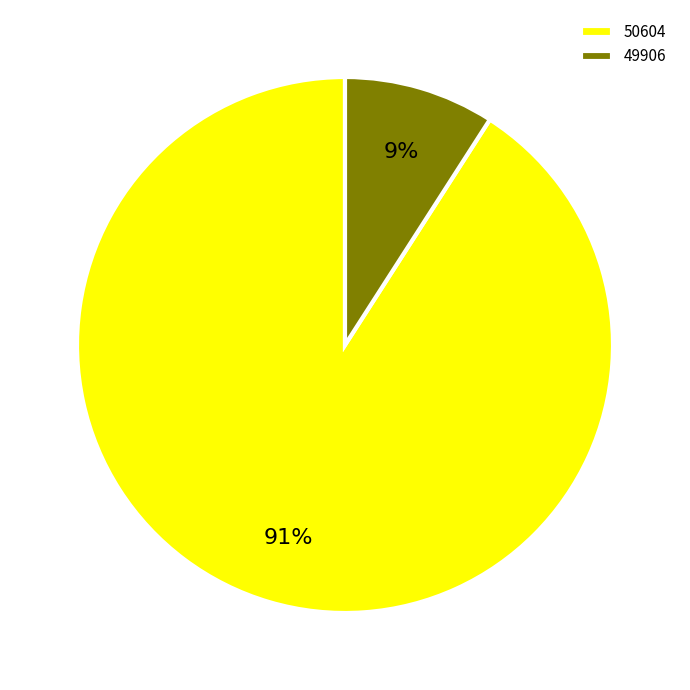

Rank the categories by value from highest to lowest.

50604, 49906